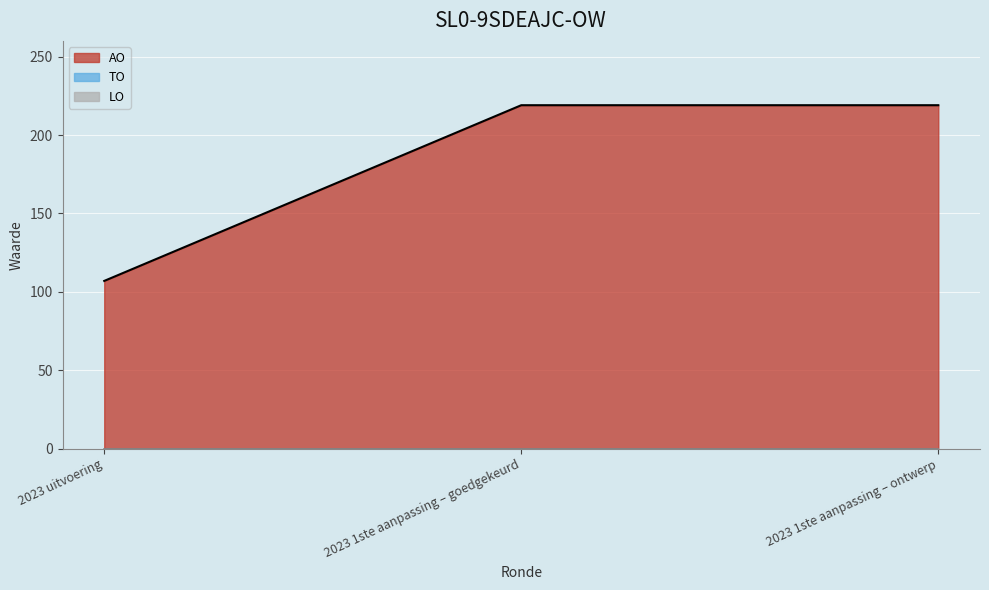

What is the total value across all series at 2023 1ste aanpassing – goedgekeurd?

219